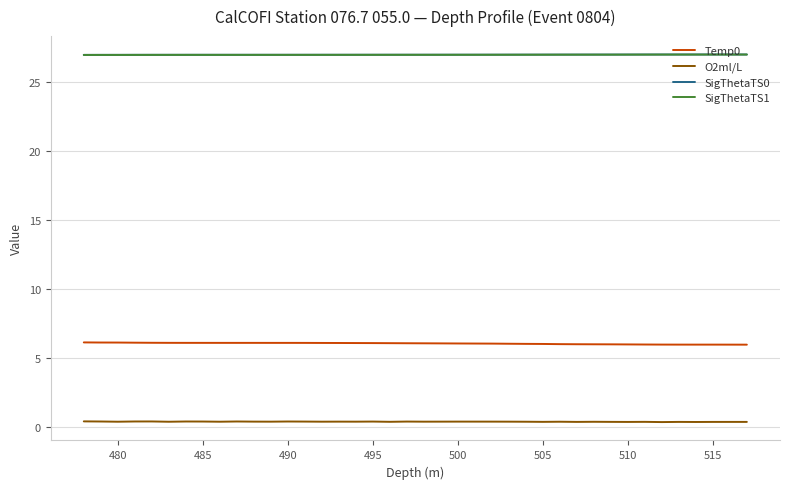

What is the difference between the maximum and minimum values in the Temp0 series?

0.2